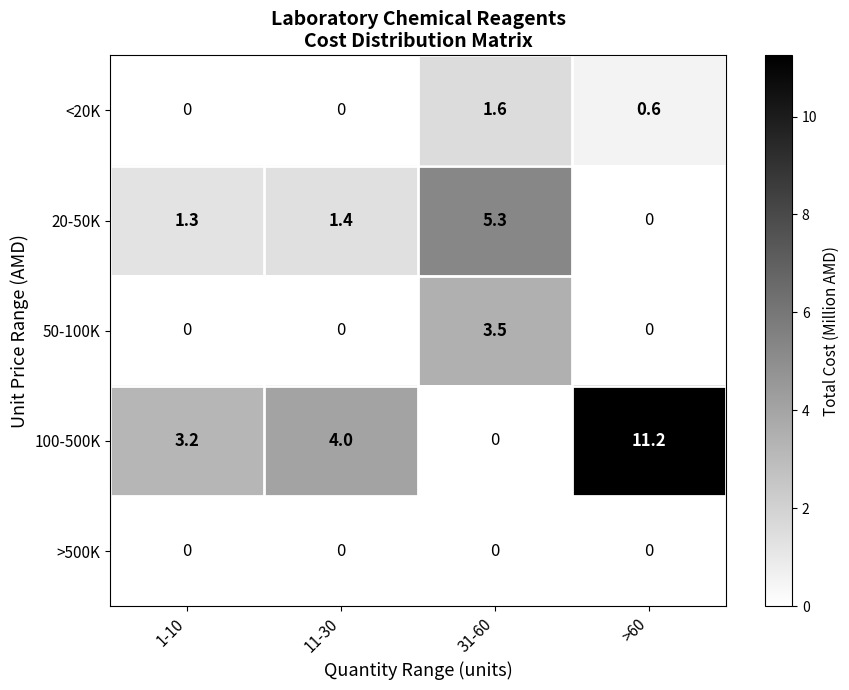

Where does the 20-50K series first go above 1?

1-10